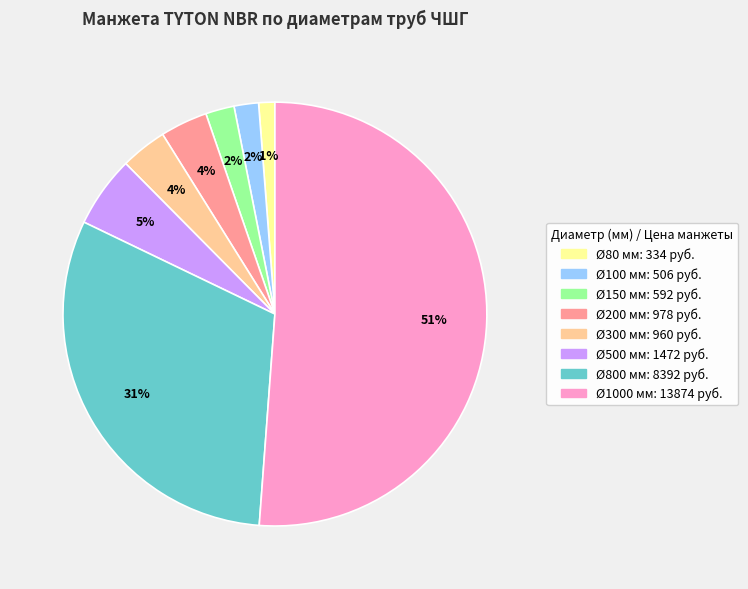

To the nearest percent, what is the average slice percentage?

12%